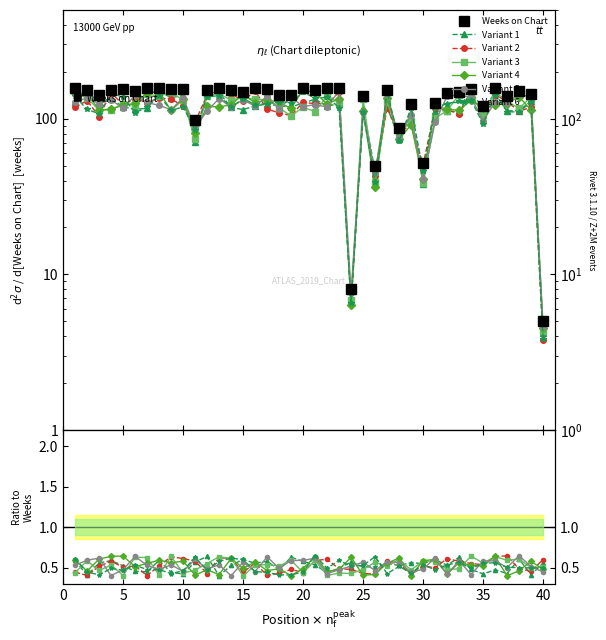

True or false: there are more than 1 points higher than both neighbors.

True